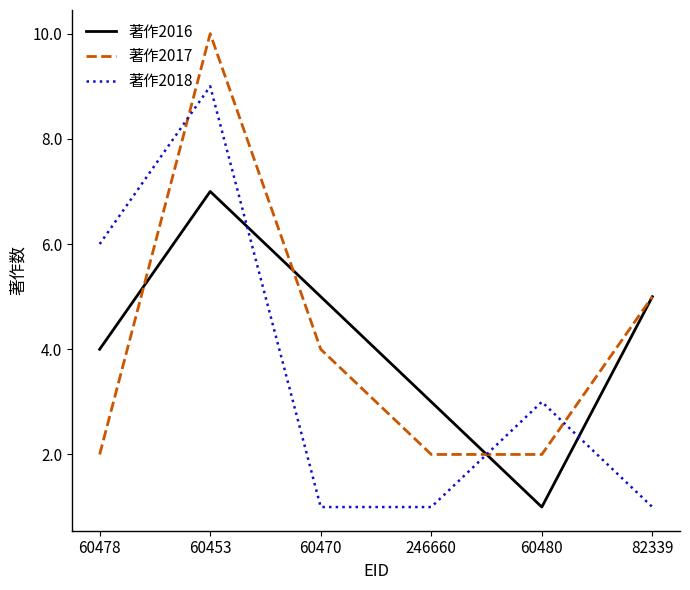

Reading left to right, what are all the values shown in this chart?

著作2016: 60478=4	60453=7	60470=5	246660=3	60480=1	82339=5
著作2017: 60478=2	60453=10	60470=4	246660=2	60480=2	82339=5
著作2018: 60478=6	60453=9	60470=1	246660=1	60480=3	82339=1